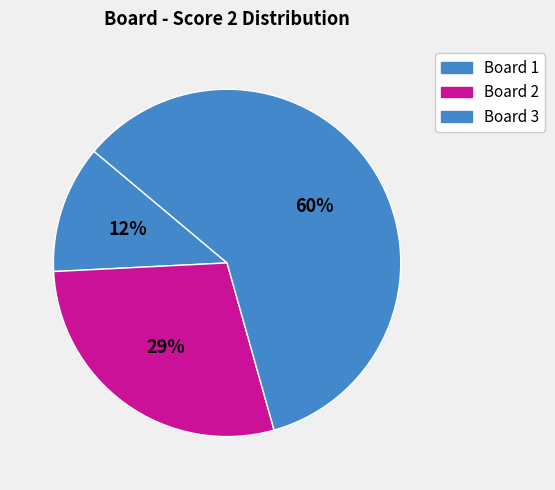

Which category accounts for the majority?

Board 3